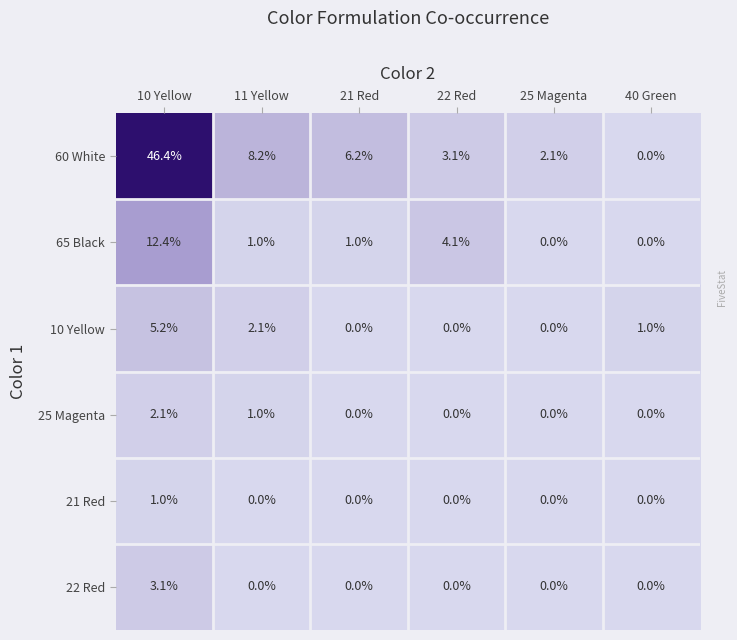

True or false: 22 Red has a value of 3.1 at 10 Yellow.

True